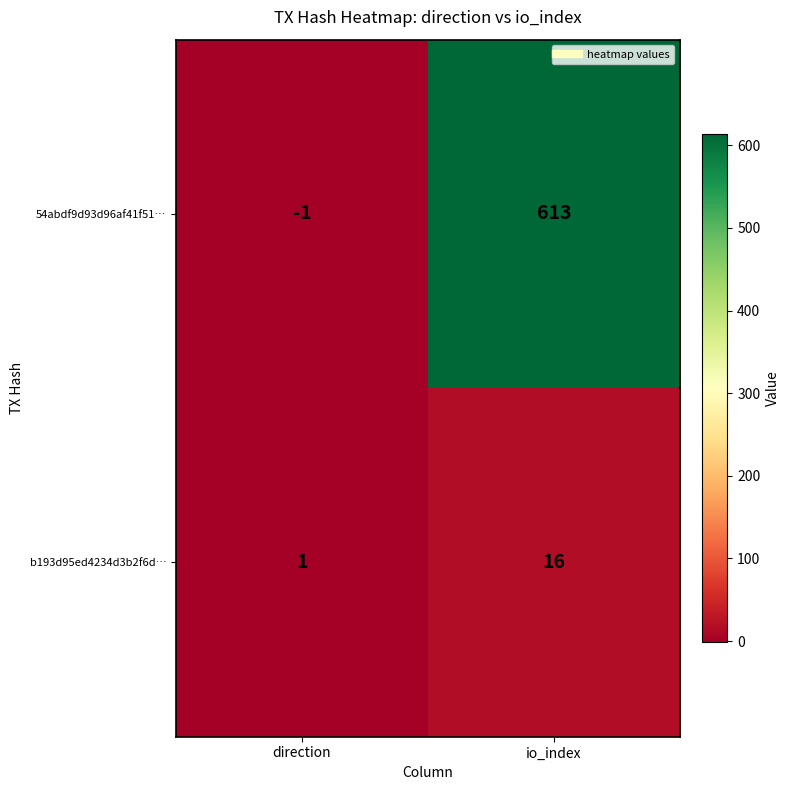

What is the sum of all 54abdf9d93d96af41f51… values?

612